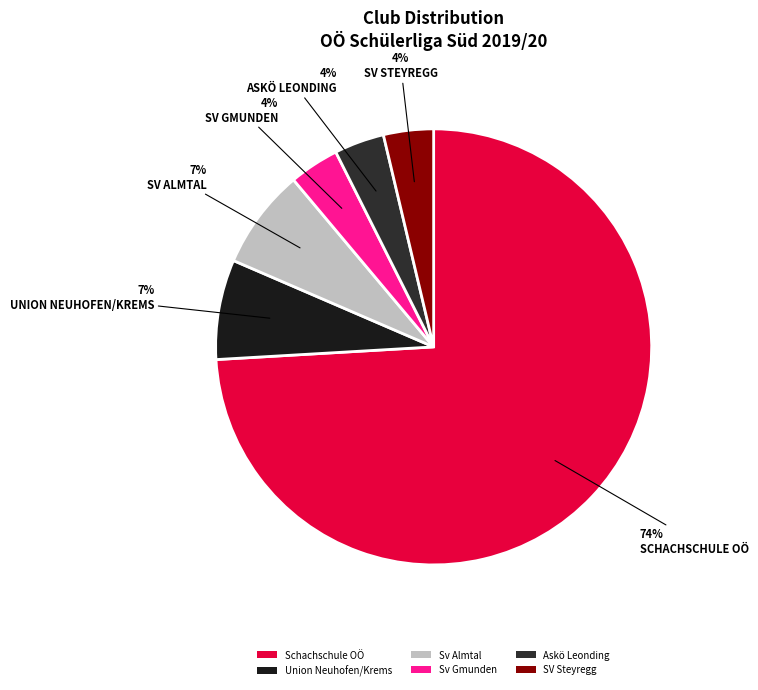

What percentage is the Sv Gmunden slice, to the nearest percent?

4%